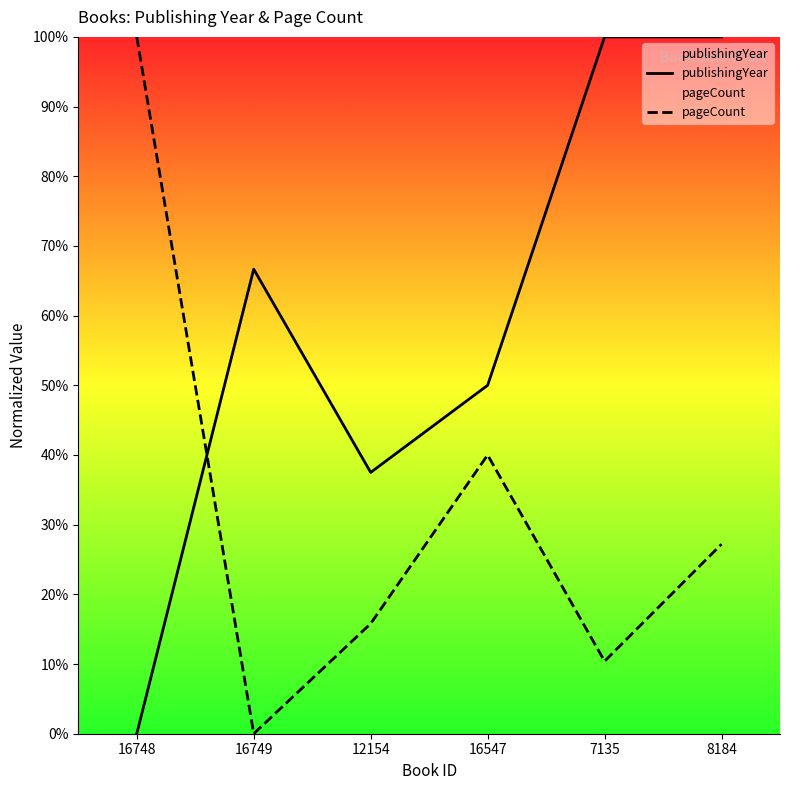

How many positive values does the pageCount series have?

5